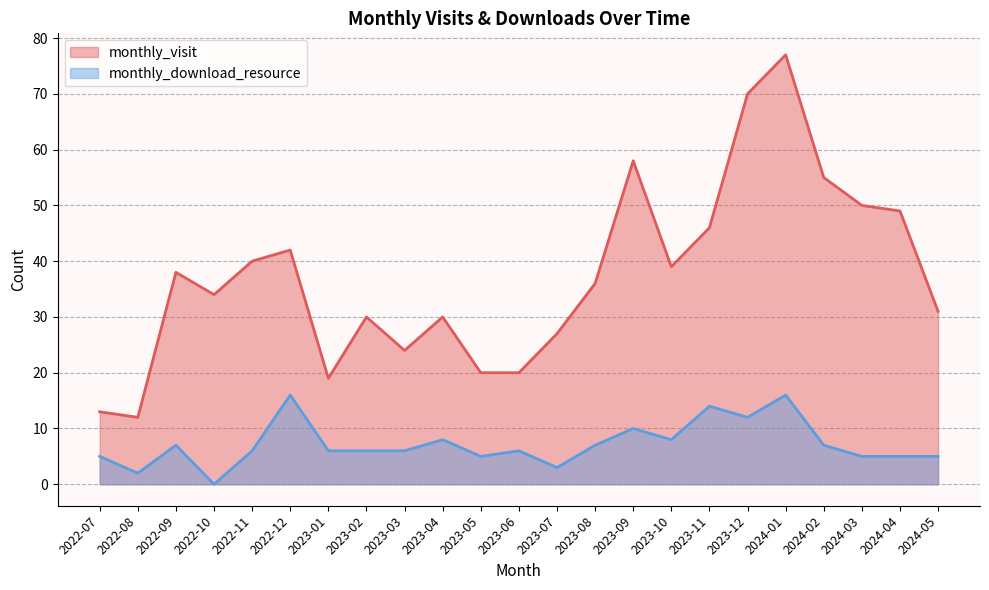

What are all the series names shown in the legend?

monthly_visit, monthly_download_resource